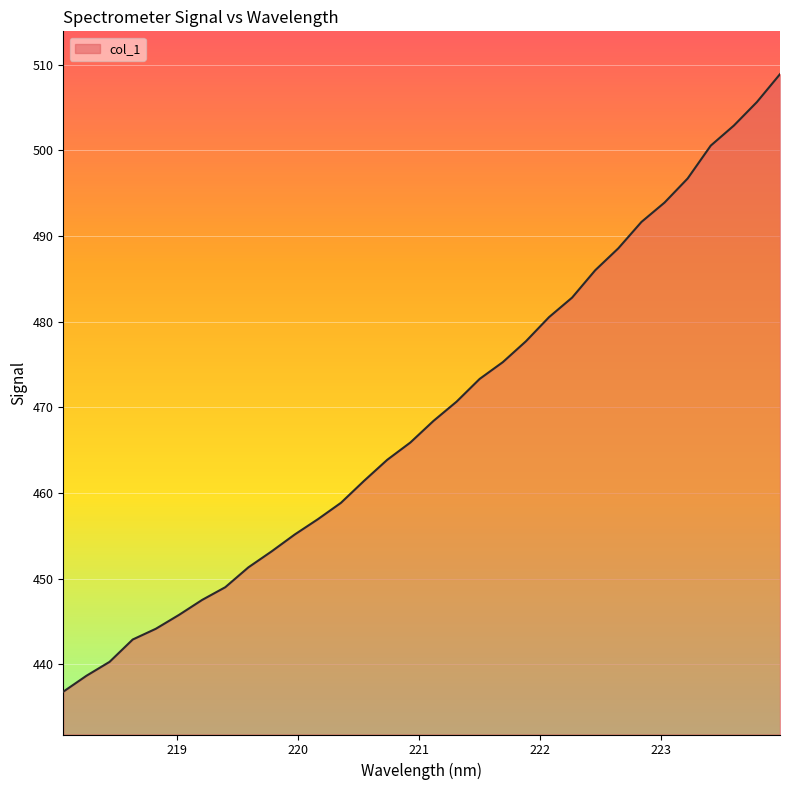

Does the chart have visible grid lines?

Yes